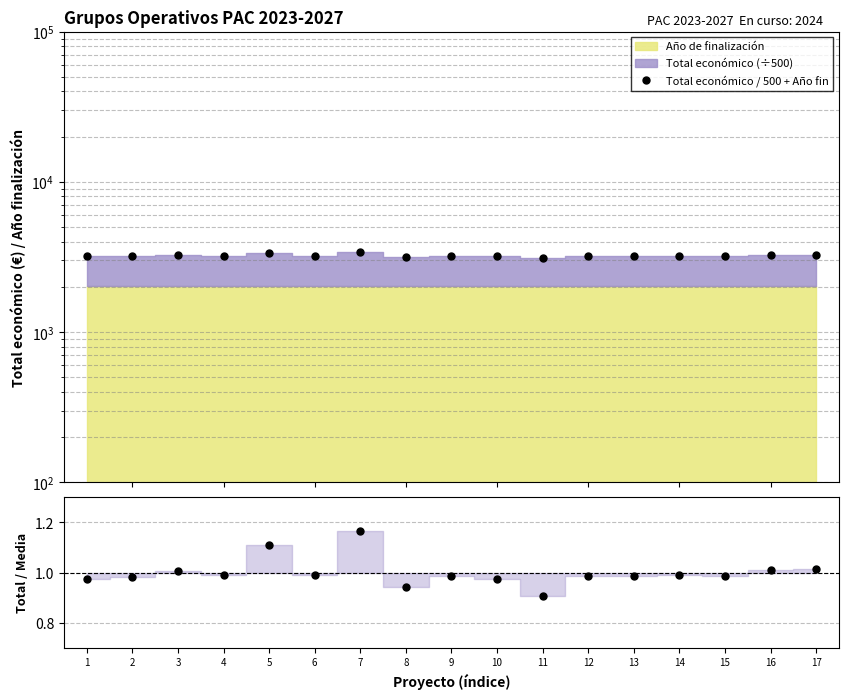

True or false: Total económico / 500 + Año fin and Total económico / media intersect in this chart.

False